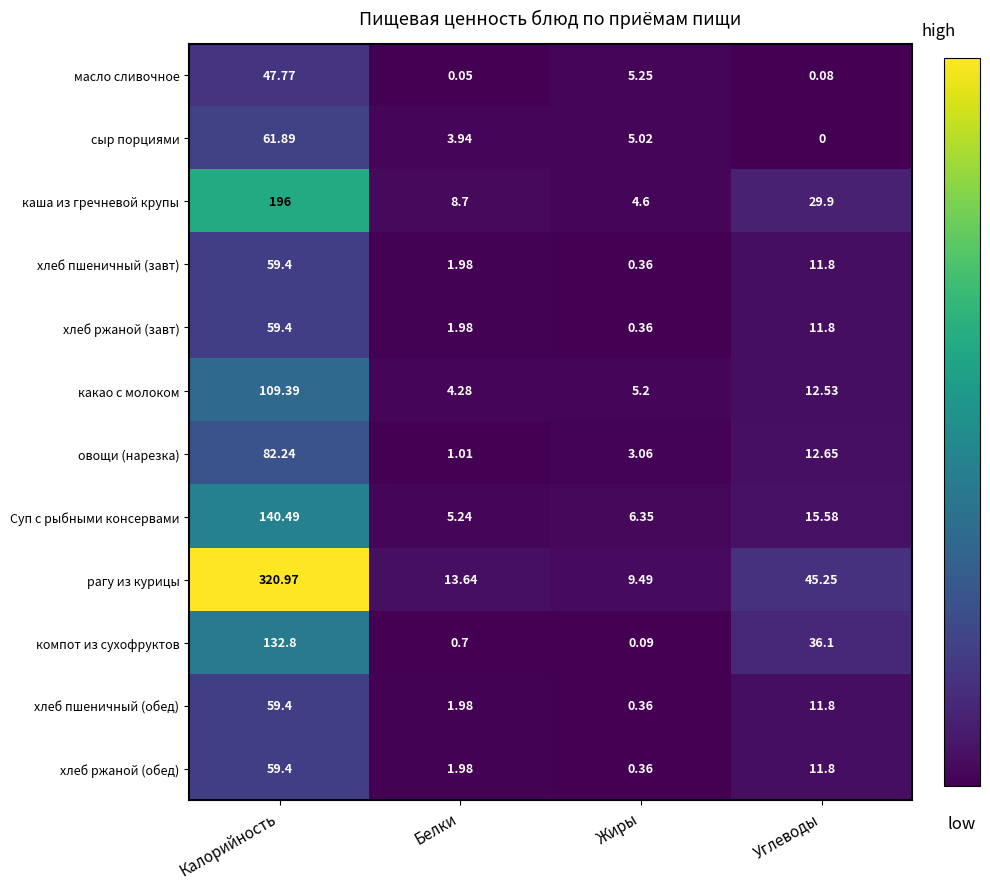

Count the number of data series in this chart.

12